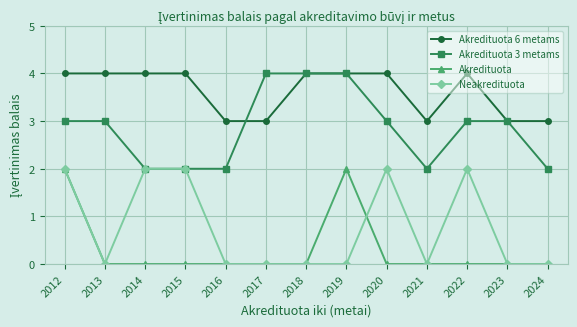

Is it true that Akredituota 6 metams equals 5 at 2013?

False